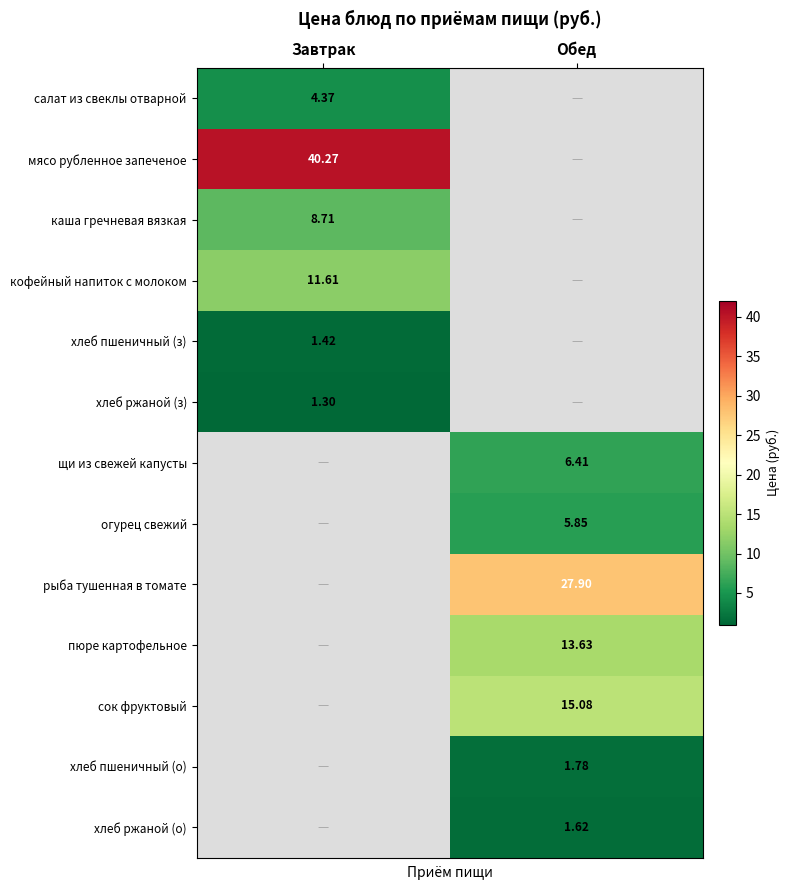

What is the greatest value displayed?

40.3